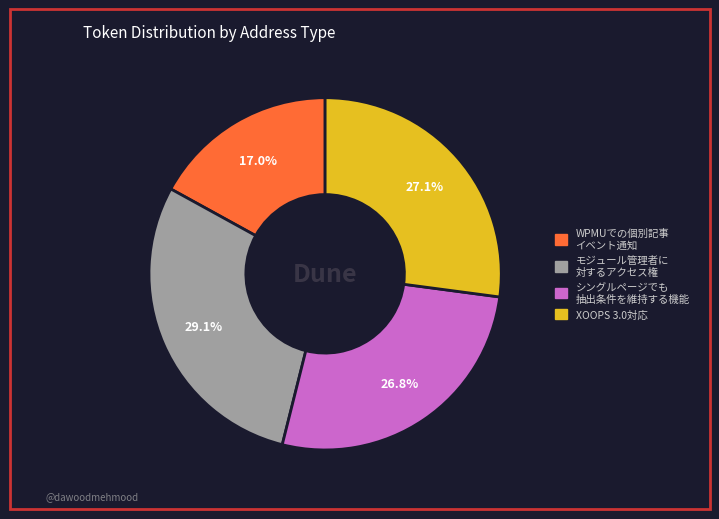

Is there a majority slice in this chart?

No